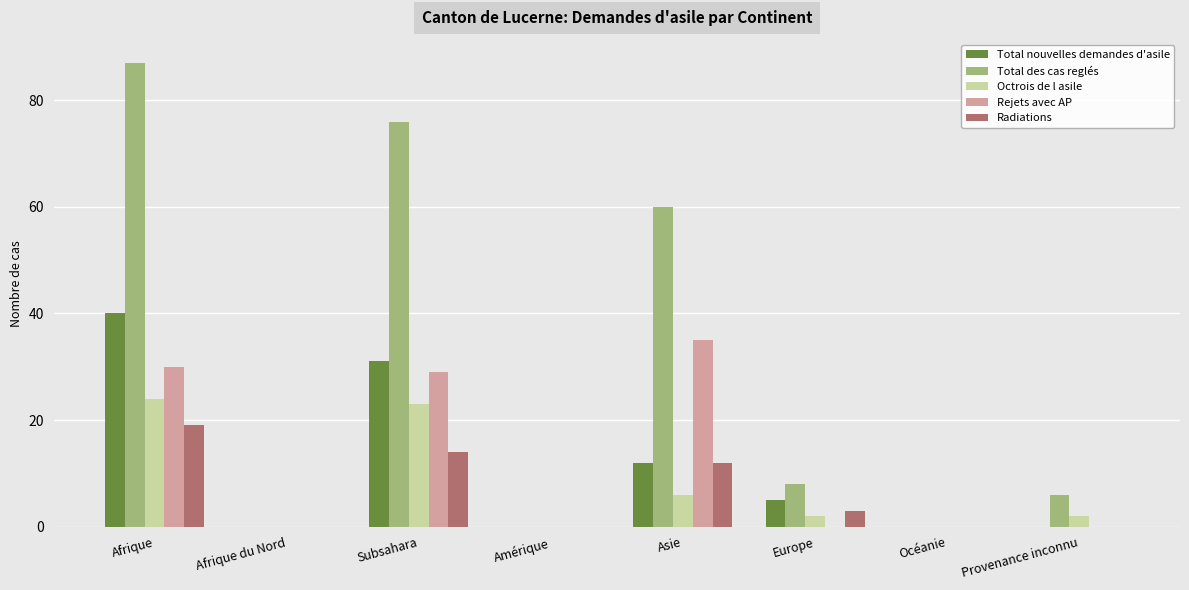

Which series has the largest range (max minus min)?

Total des cas reglés